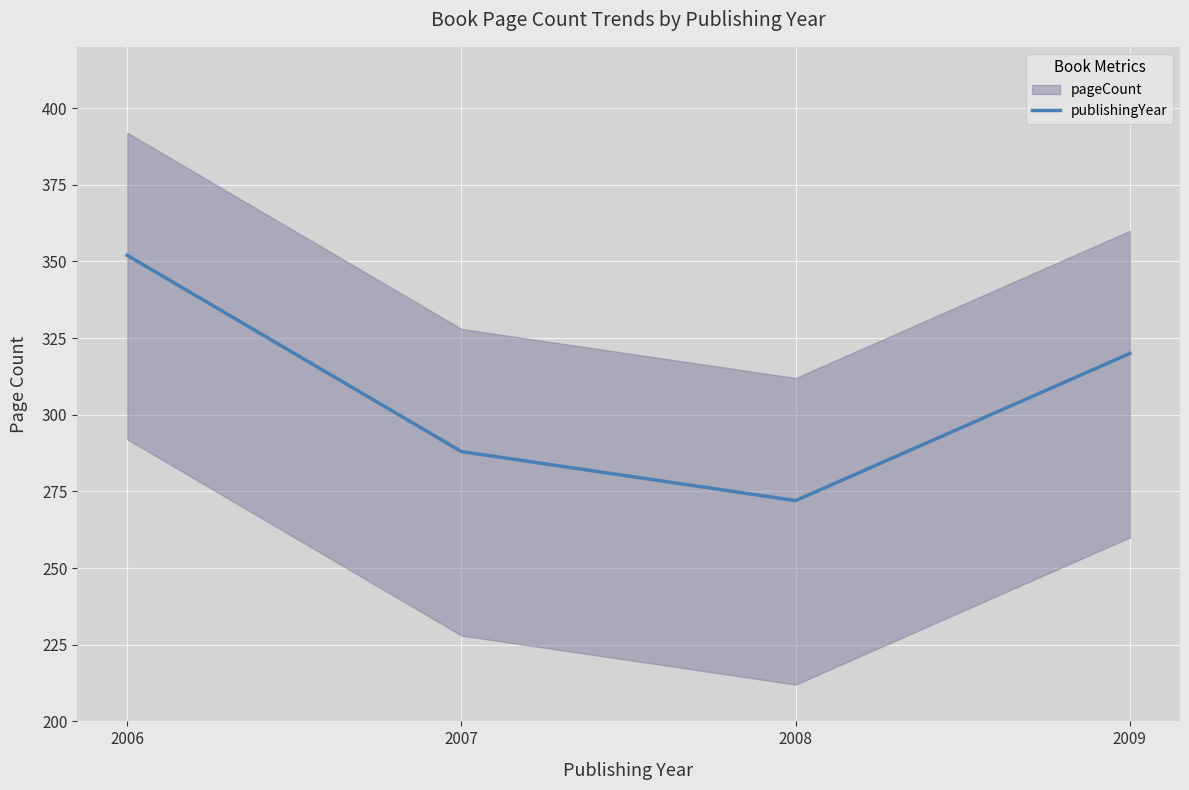

How many values are below 320?

2